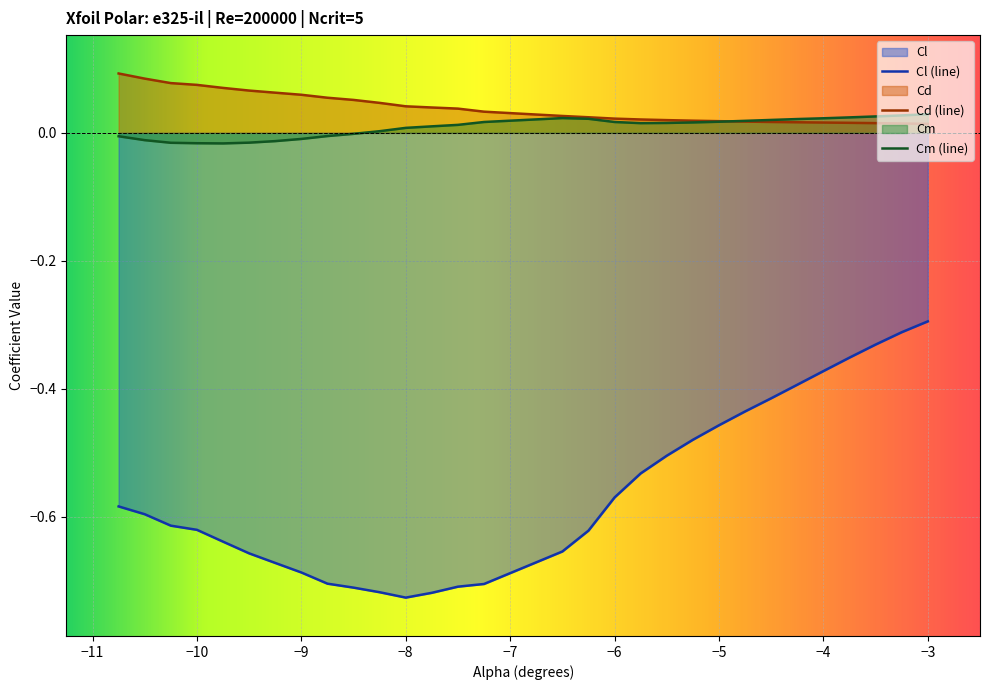

Which series has the widest spread of values?

Cl (line)